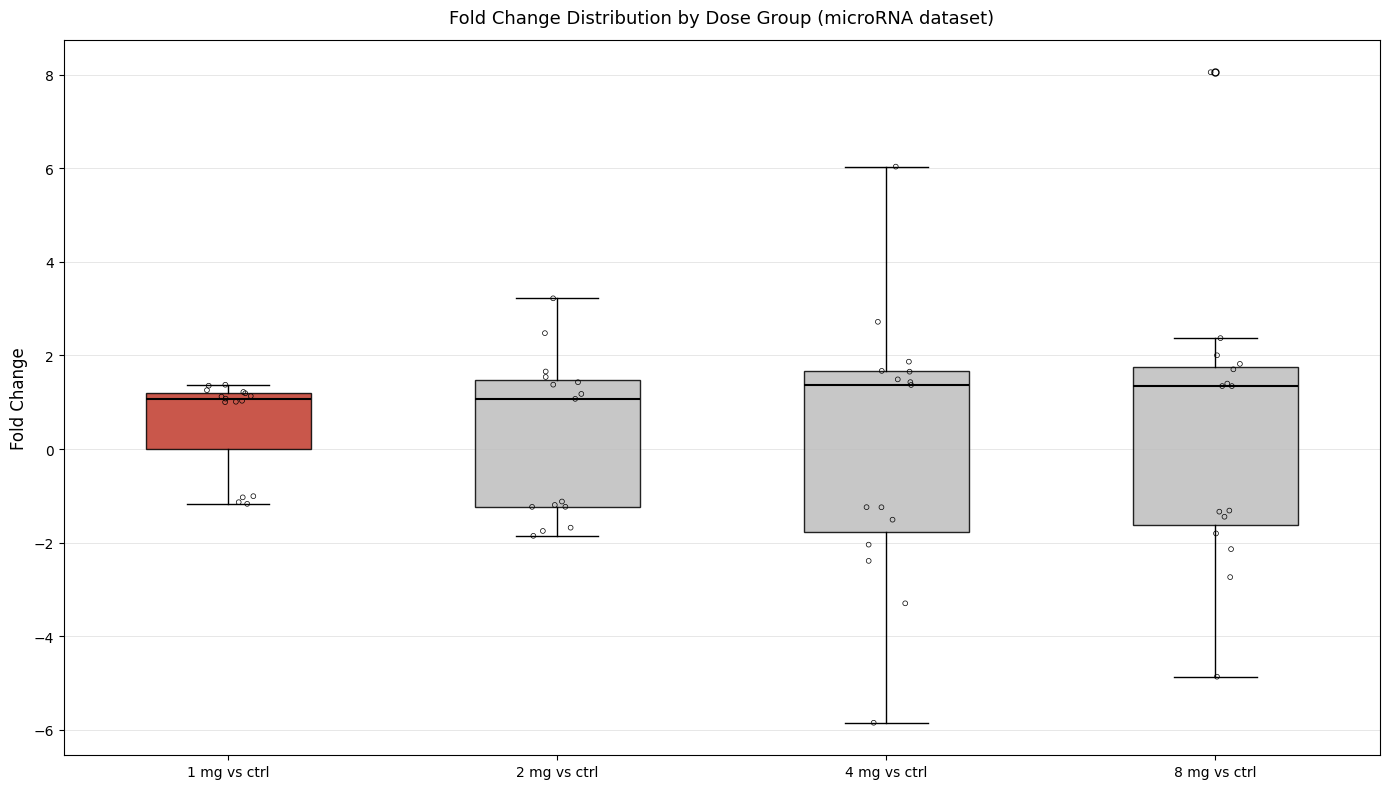

Where does the lower whisker of the box for 1 mg vs ctrl end on the y-axis? The values are not printed on the chart, so give them approximately, as read against the axis.

-1.2